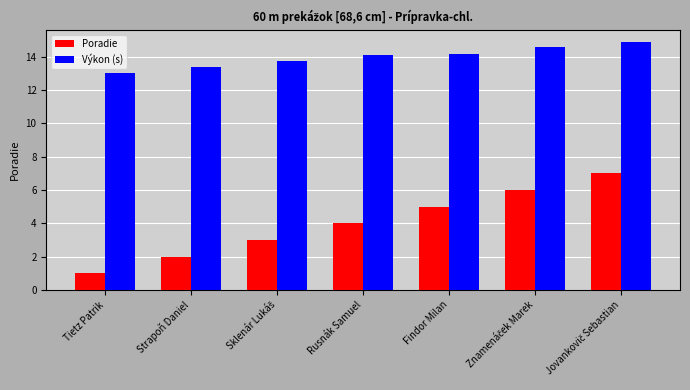

At Tietz Patrik, list the series in order from smallest to largest.

Poradie, Výkon (s)